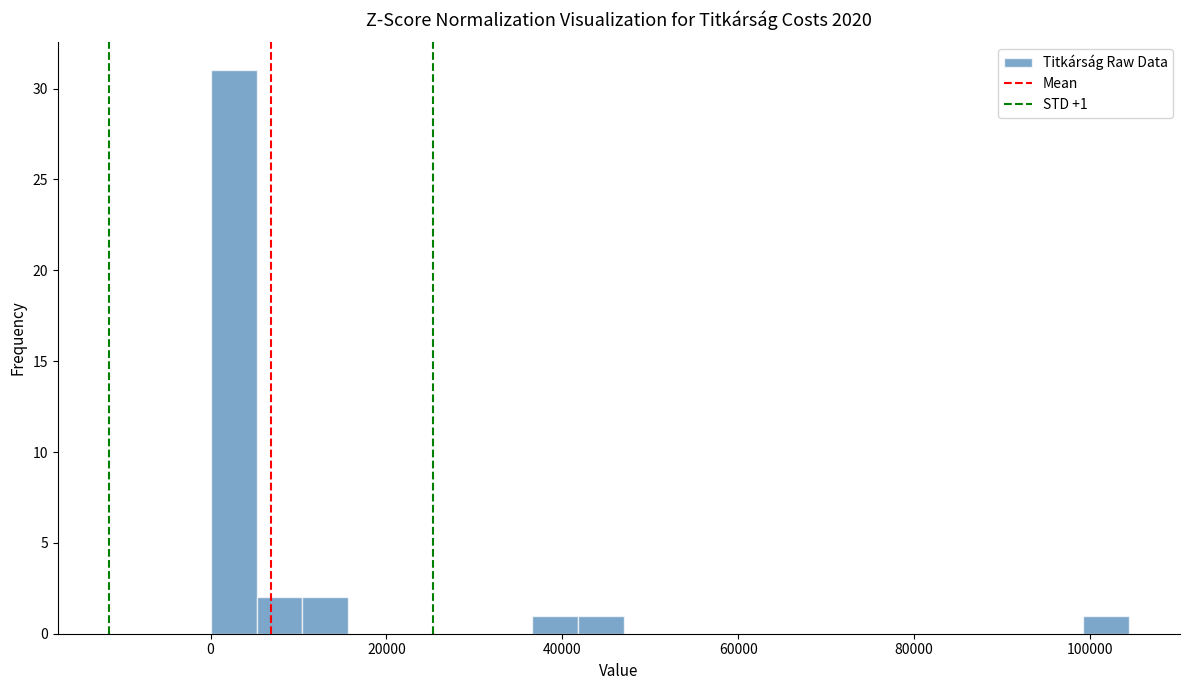

Around what value on the x-axis is the tallest bar? Give the approximate position of its centre, as read against the axis.

2000